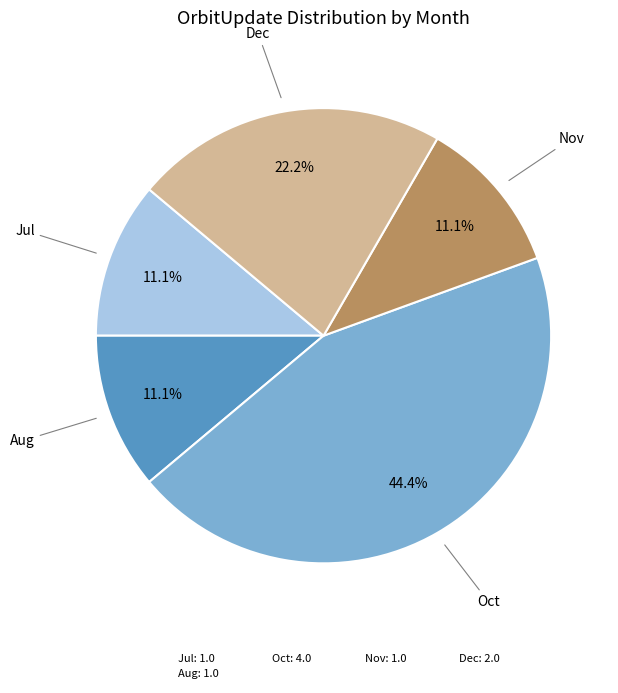

Which has a higher value, Aug: 1.0 or Dec: 2.0?

Dec: 2.0